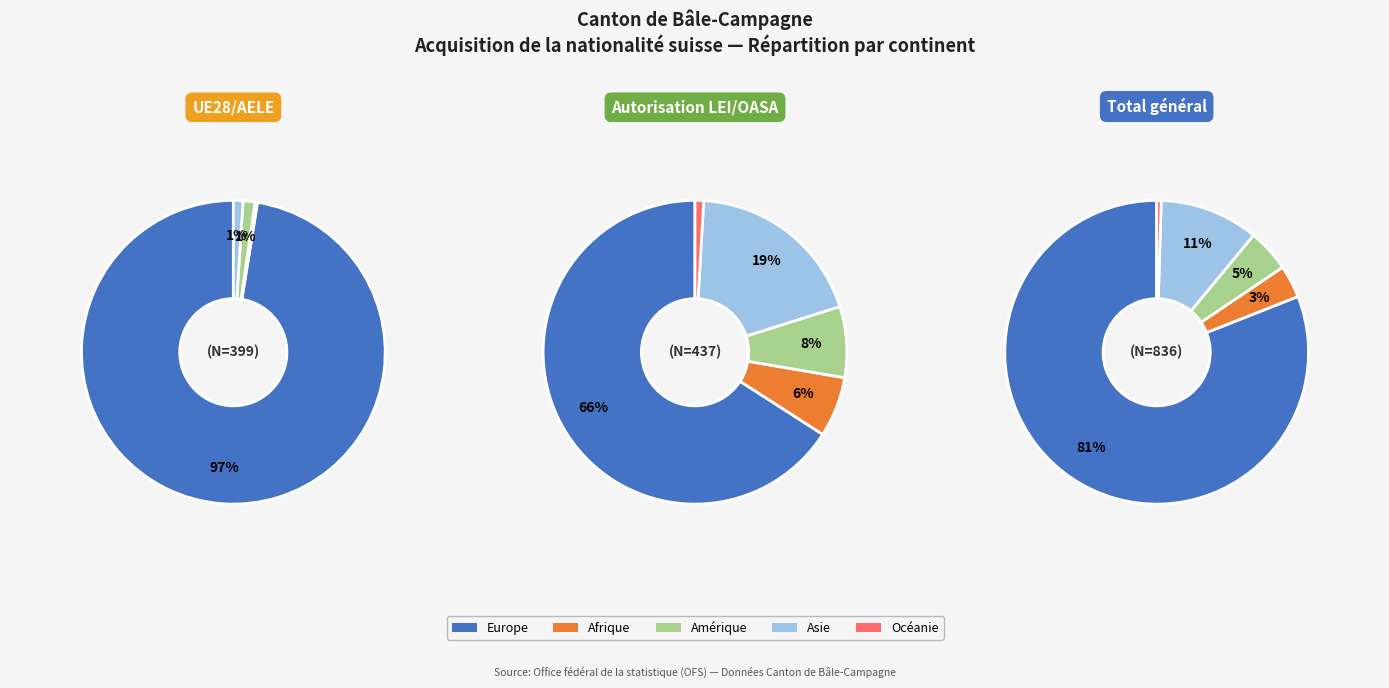

Which category accounts for the majority?

Europe